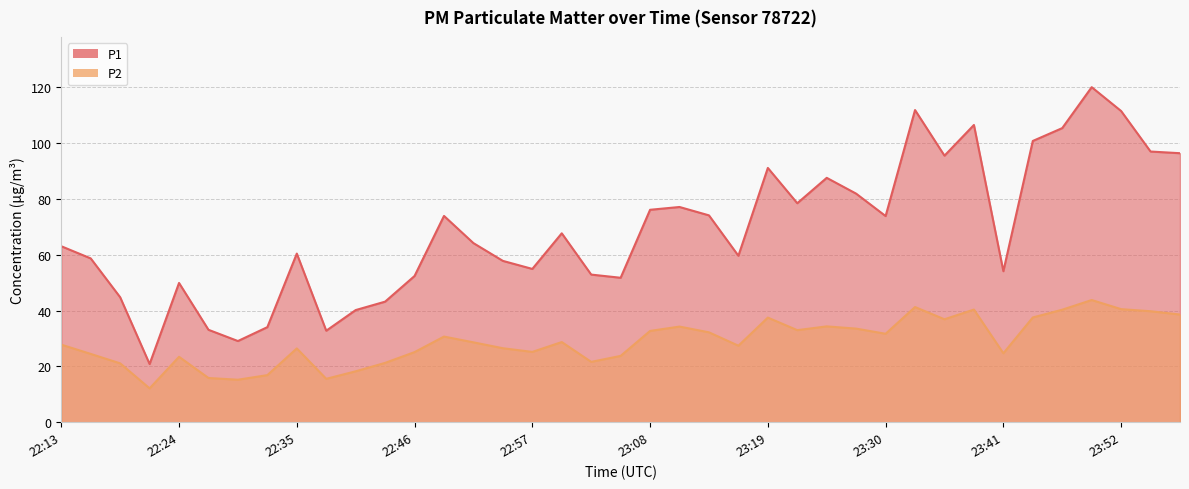

Reading left to right, extract all data points from this chart.

P1: 22:13=63.1	22:16=58.7	22:19=44.8	22:22=20.9	22:24=49.9	22:27=33.1	22:30=29.1	22:32=34.1	22:35=60.5	22:38=32.8	22:41=40.2	22:44=43.2	22:46=52.4	22:49=74.0	22:52=64.2	22:54=57.8	22:57=55.0	23:00=67.7	23:03=52.9	23:05=51.8	23:08=76.2	23:11=77.2	23:14=74.2	23:16=59.7	23:19=91.2	23:22=78.5	23:25=87.6	23:27=81.9	23:30=73.9	23:33=111.9	23:36=95.5	23:38=106.5	23:41=54.1	23:44=100.8	23:46=105.4	23:49=120.1	23:52=111.5	23:55=97.0	23:57=96.4
P2: 22:13=27.8	22:16=24.5	22:19=21.1	22:22=12.1	22:24=23.4	22:27=15.8	22:30=15.2	22:32=16.9	22:35=26.4	22:38=15.6	22:41=18.2	22:44=21.3	22:46=25.1	22:49=30.7	22:52=28.6	22:54=26.5	22:57=25.2	23:00=28.7	23:03=21.6	23:05=23.8	23:08=32.7	23:11=34.3	23:14=32.2	23:16=27.4	23:19=37.5	23:22=33.0	23:25=34.4	23:27=33.5	23:30=31.7	23:33=41.3	23:36=36.9	23:38=40.4	23:41=24.7	23:44=37.5	23:46=40.3	23:49=43.8	23:52=40.5	23:55=39.8	23:57=38.6